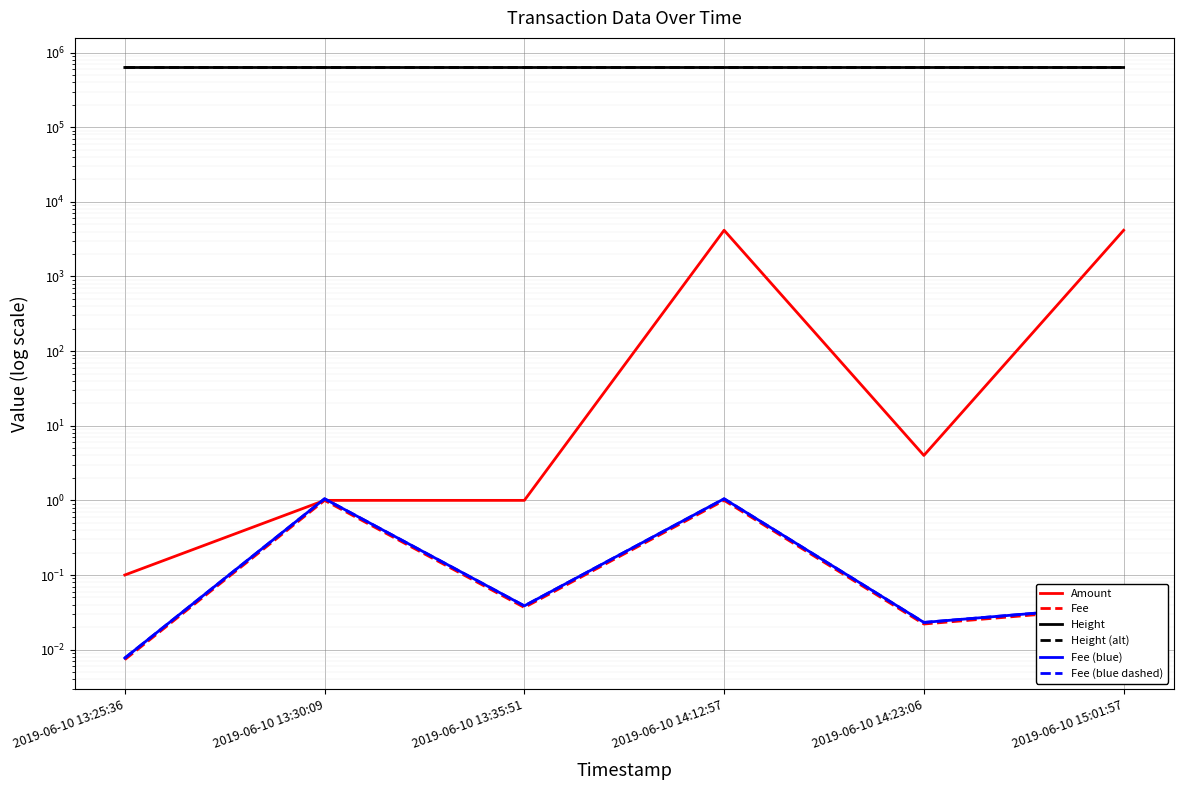

Reading right to left, what are all the values shown in this chart?

Amount: 4155.0	4.0	4159.8	1.0	1.0	0.1
Fee: 0.0	0.0	1.0	0.0	1.0	0.0
Height: 630339.0	630332.0	630329.0	630317.0	630315.0	630314.0
Height (alt): 630276.0	630269.0	630266.0	630254.0	630252.0	630251.0
Fee (blue): 0.0	0.0	1.1	0.0	1.1	0.0
Fee (blue dashed): 0.0	0.0	1.1	0.0	1.1	0.0